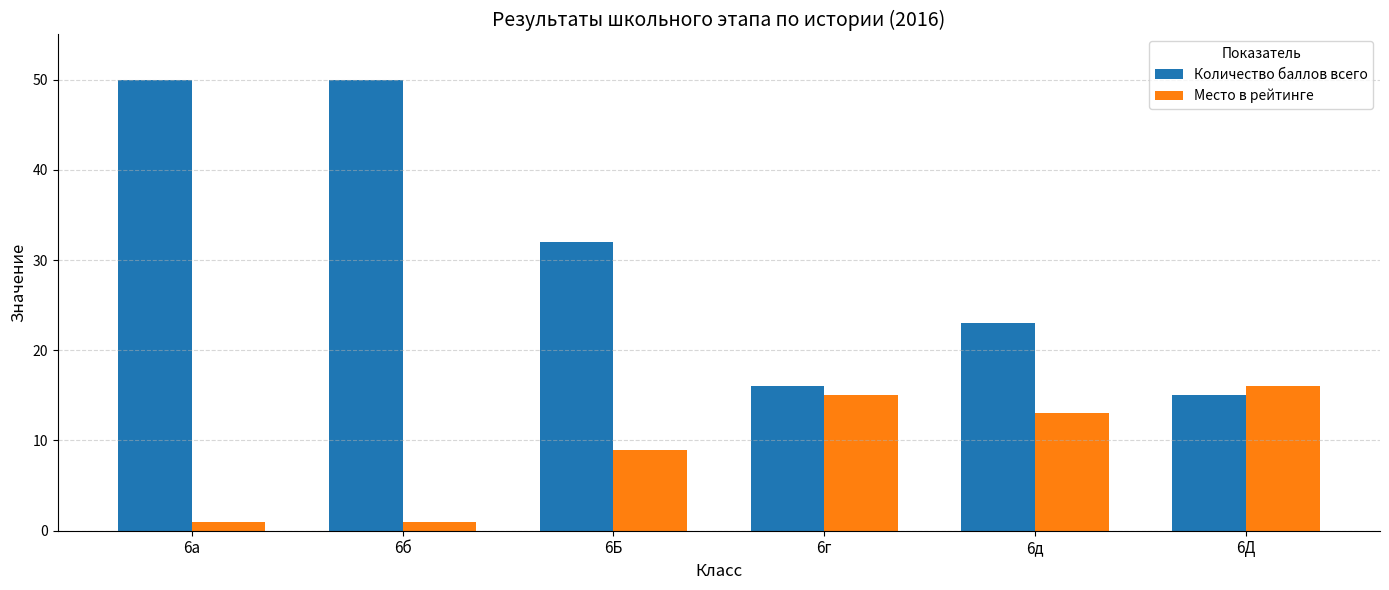

What are all the series names shown in the legend?

Количество баллов всего, Место в рейтинге